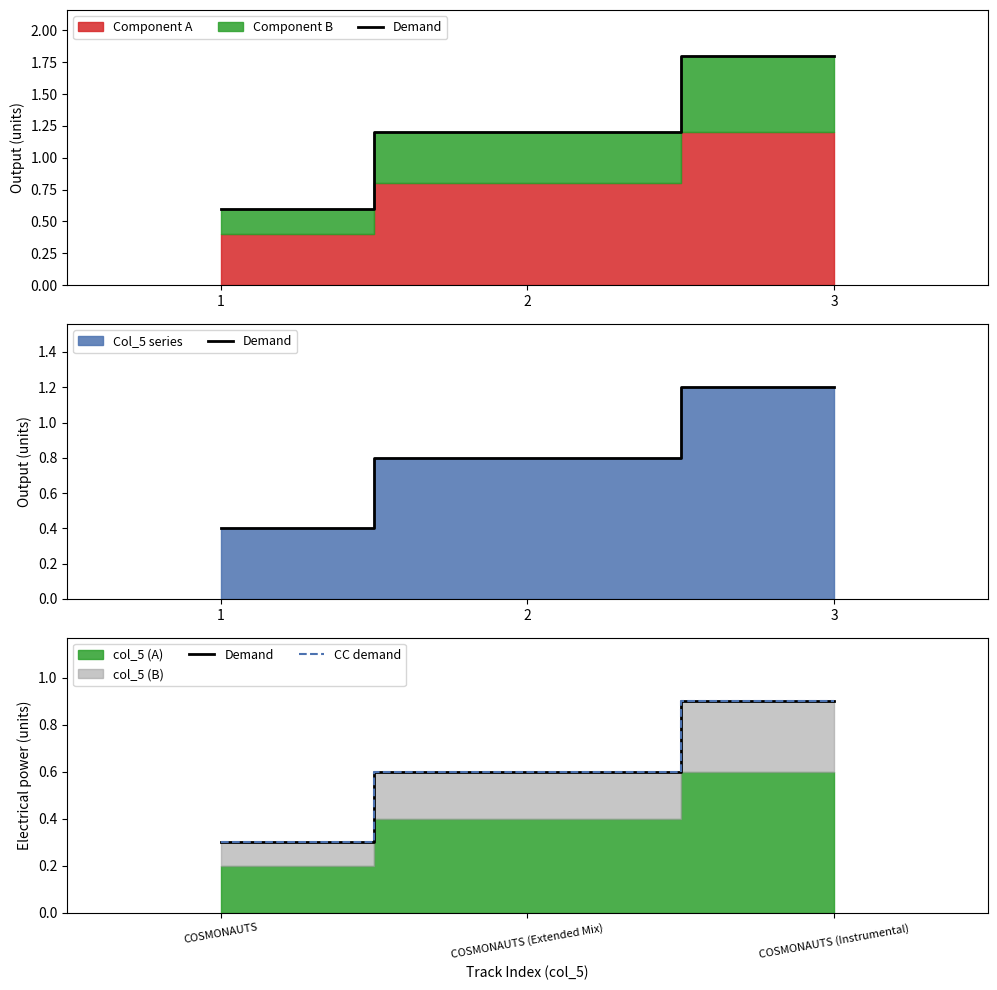

Which category has the highest value in the Demand series?

COSMONAUTS (Instrumental)